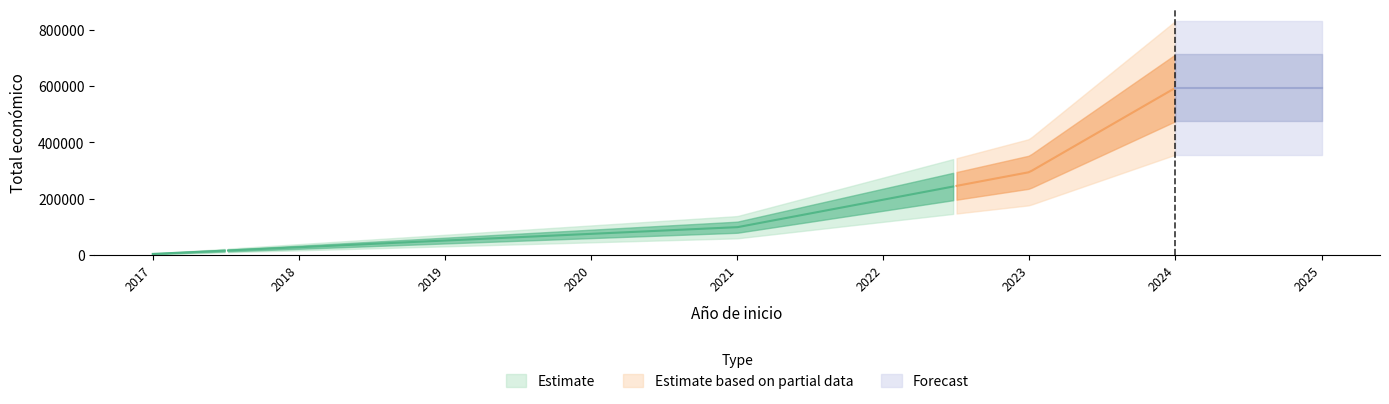

Which has a higher value, 2017 or 2024?

2024